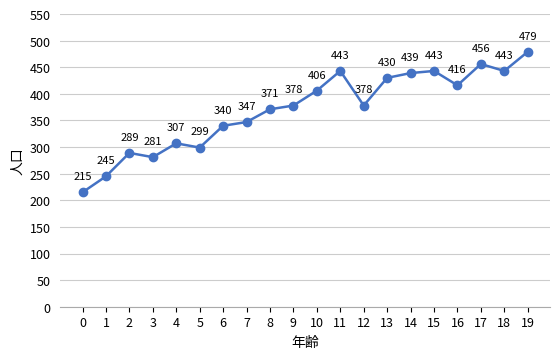

Where is the first local maximum?

2